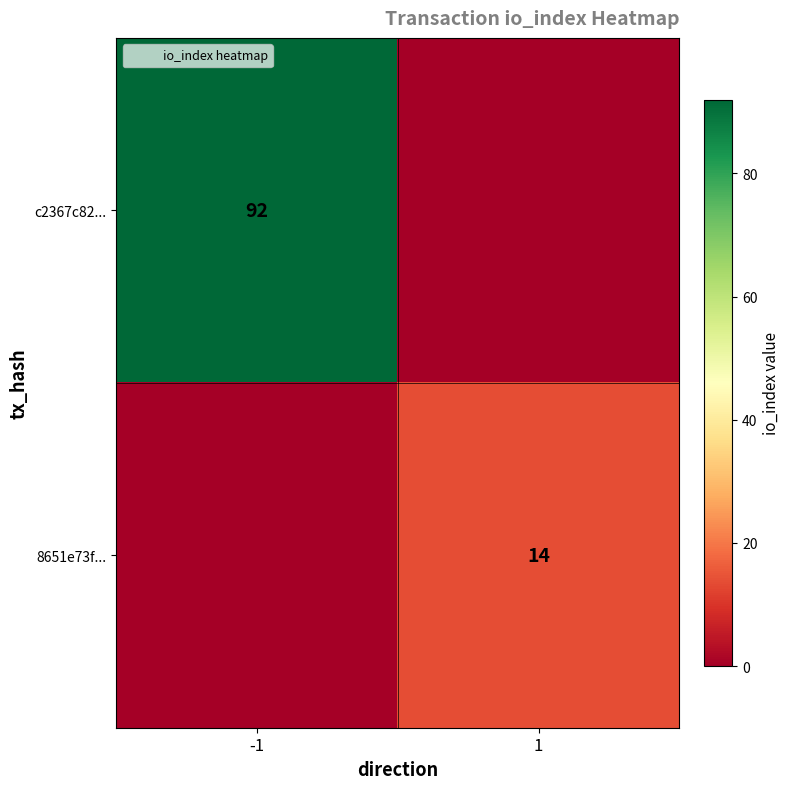

At which category is the sum across all series the highest?

-1